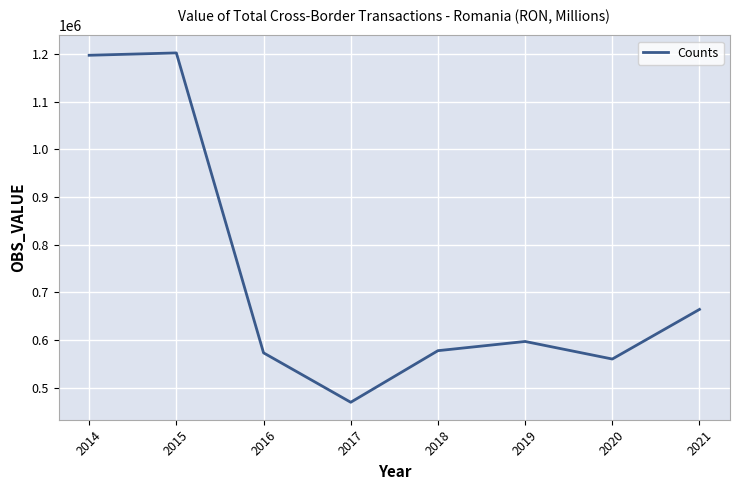

Does the chart have visible grid lines?

Yes